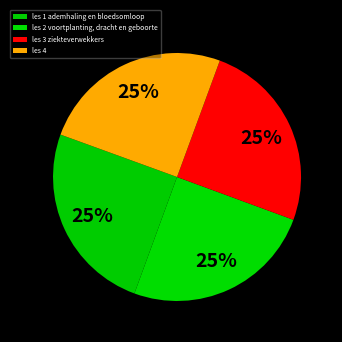

Which slice is the largest?

les 4